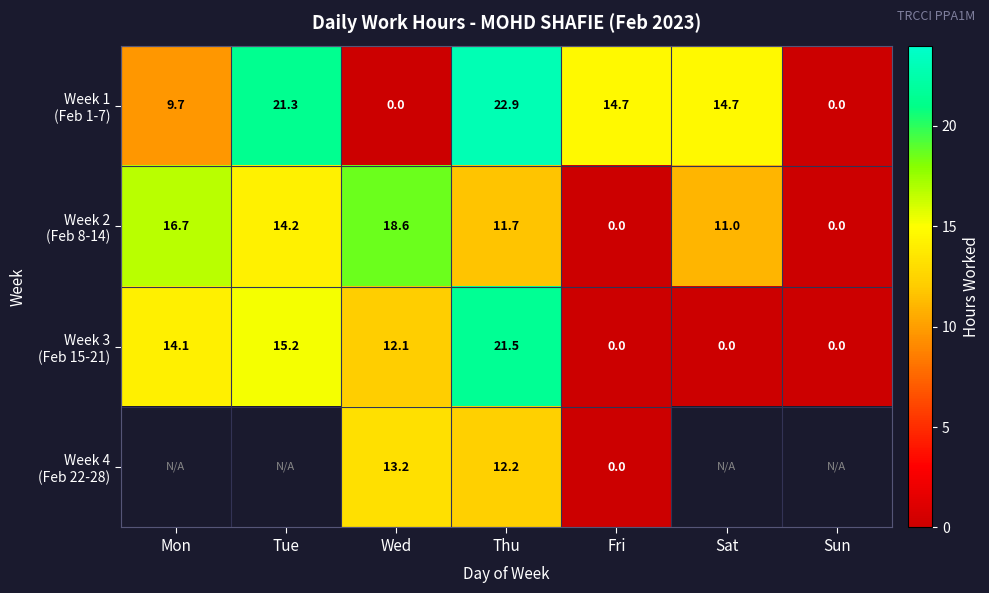

At which category does the chart reach its minimum across all series?

Wed